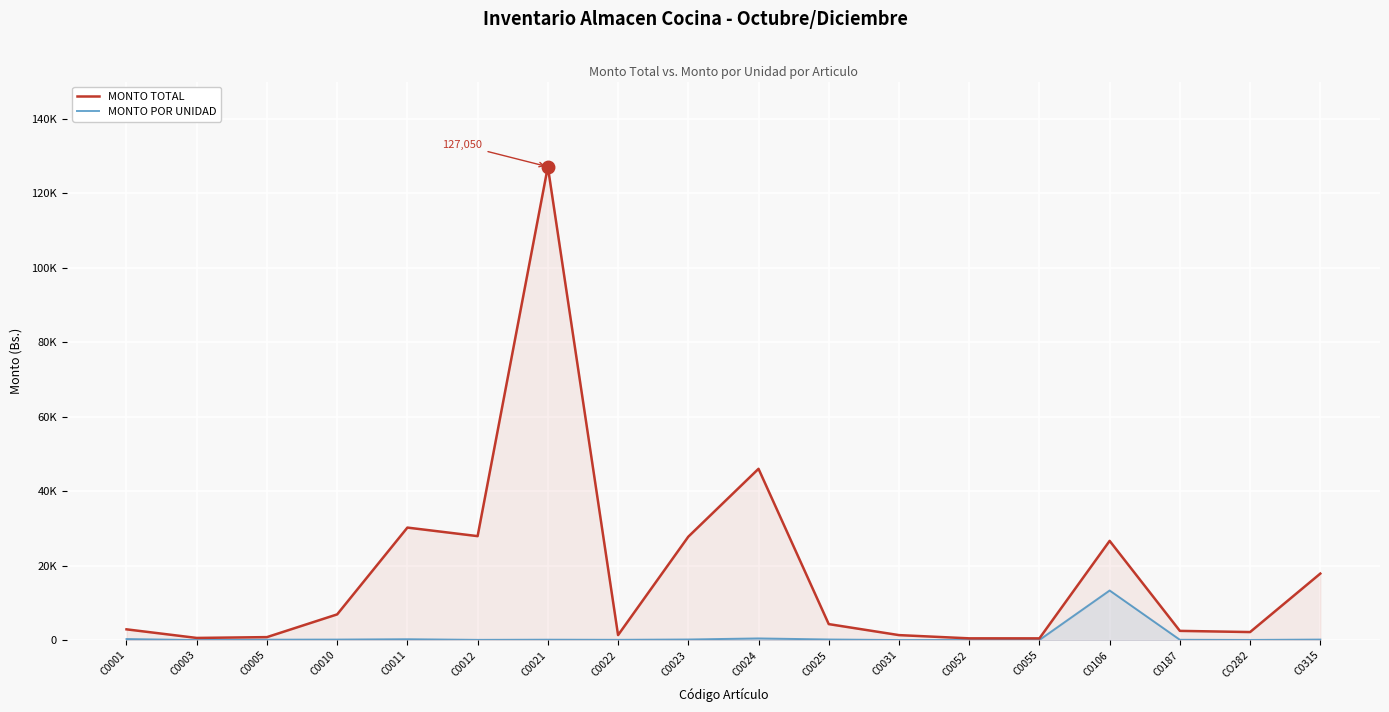

At which label is MONTO POR UNIDAD closest to 6665?

C0024